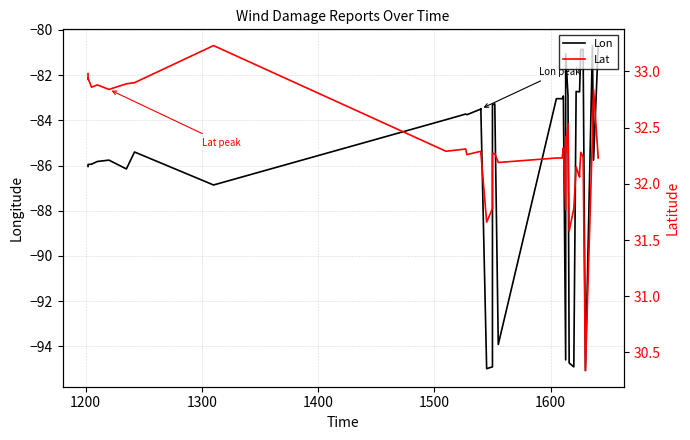

Which series has the largest total across all categories?

Lat